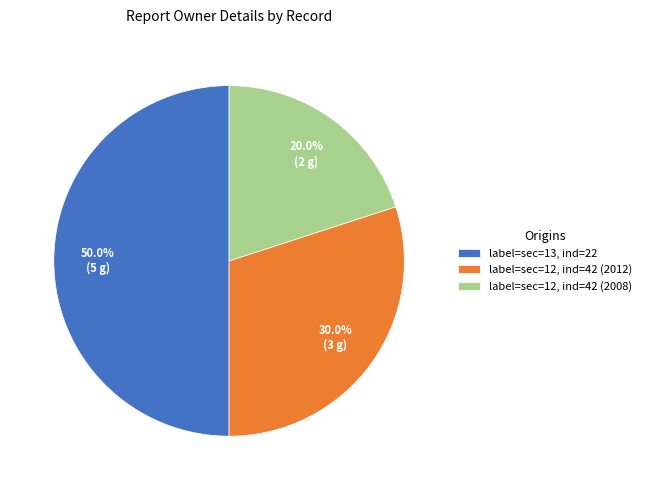

What is the ratio of the value at label=sec=12, ind=42 (2008) to the value at label=sec=12, ind=42 (2012)?

0.7